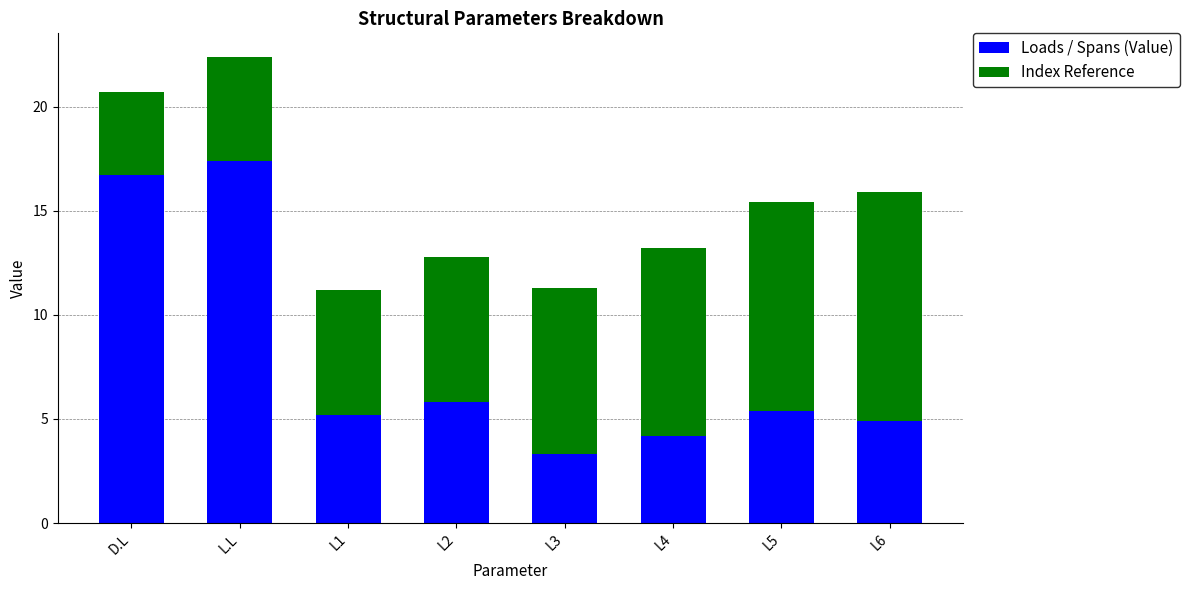

What is the difference between the second highest and minimum values in the Loads / Spans (Value) series?

13.4